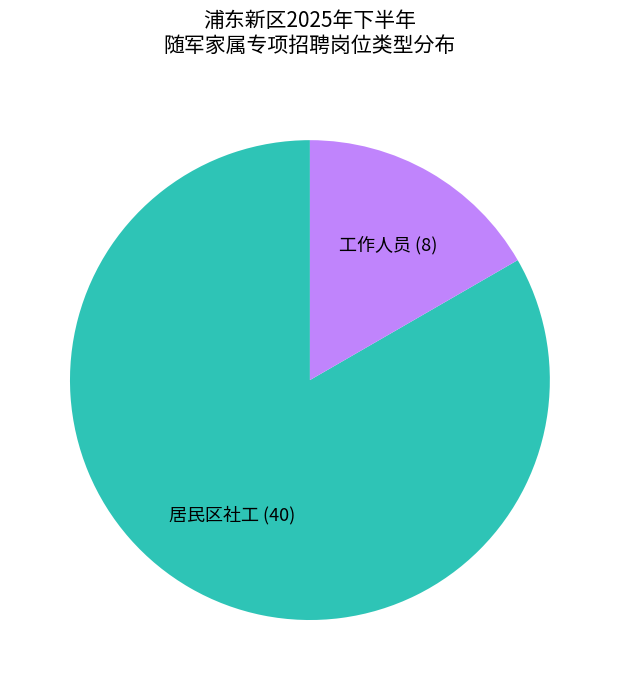

Which slice is the smallest?

工作人员